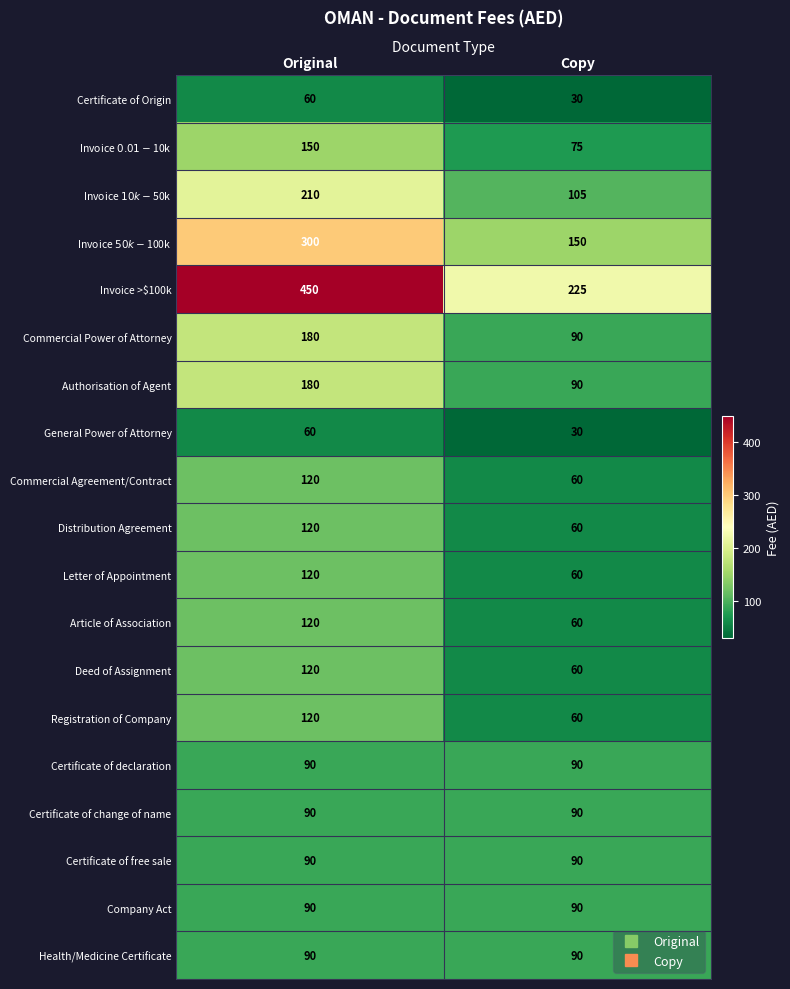

Which series has the largest total across all categories?

Invoice >$100k